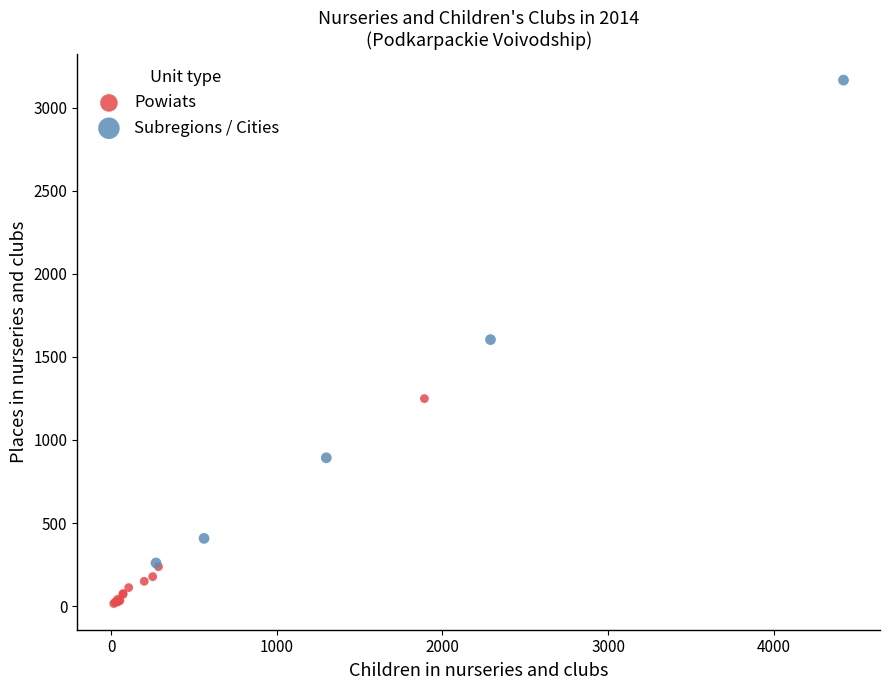

What are all the series names shown in the legend?

Powiats, Subregions / Cities